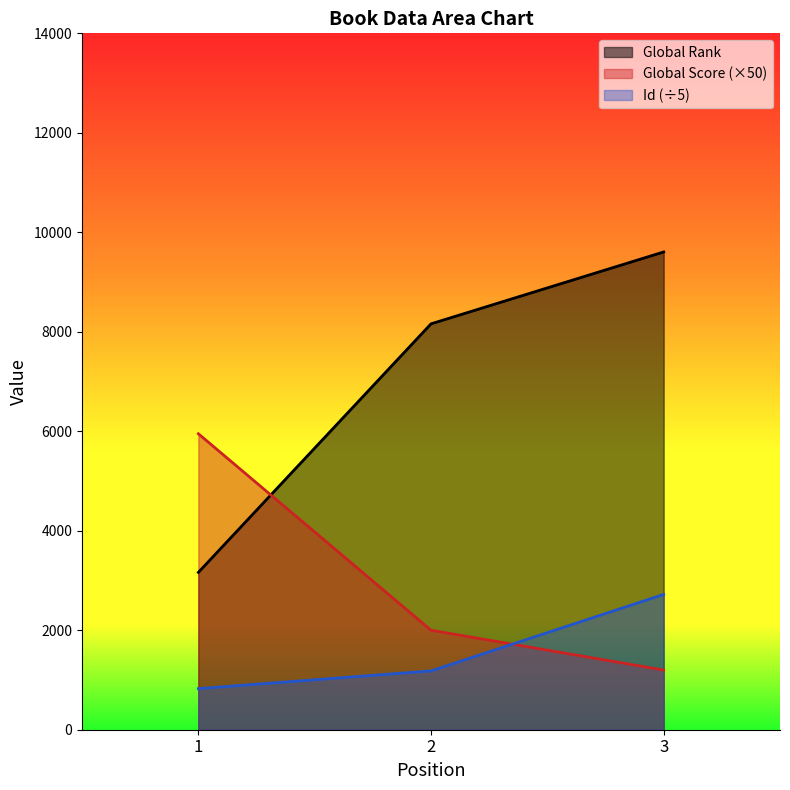

Reading left to right, list all the values displayed in this chart.

Global Rank: 1=3163.0	2=8160.0	3=9605.0
Global Score: 1=5950.0	2=2000.0	3=1200.0
Id: 1=826.2	2=1182.4	3=2721.0